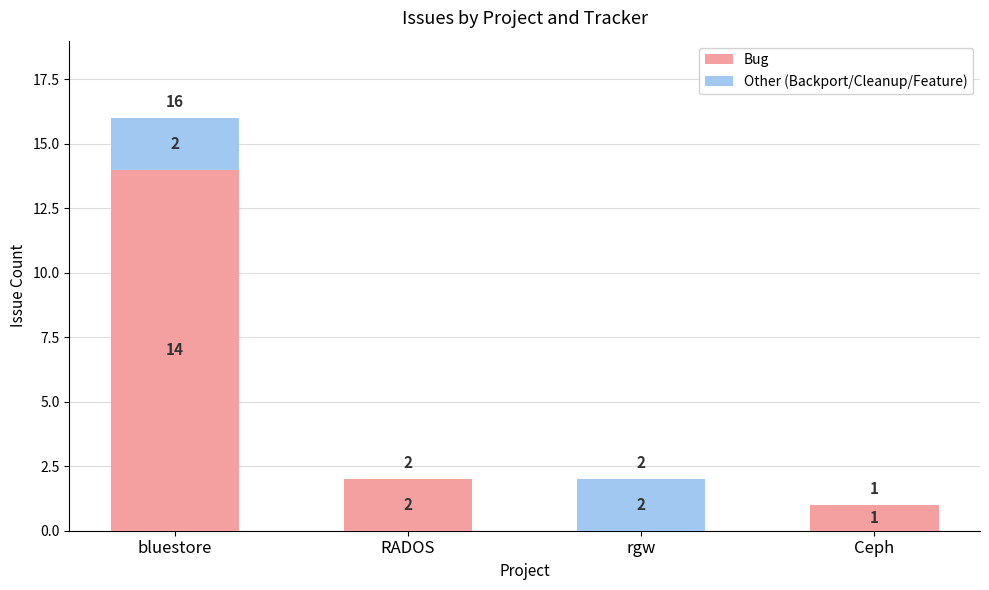

What is the maximum value for Bug?

14